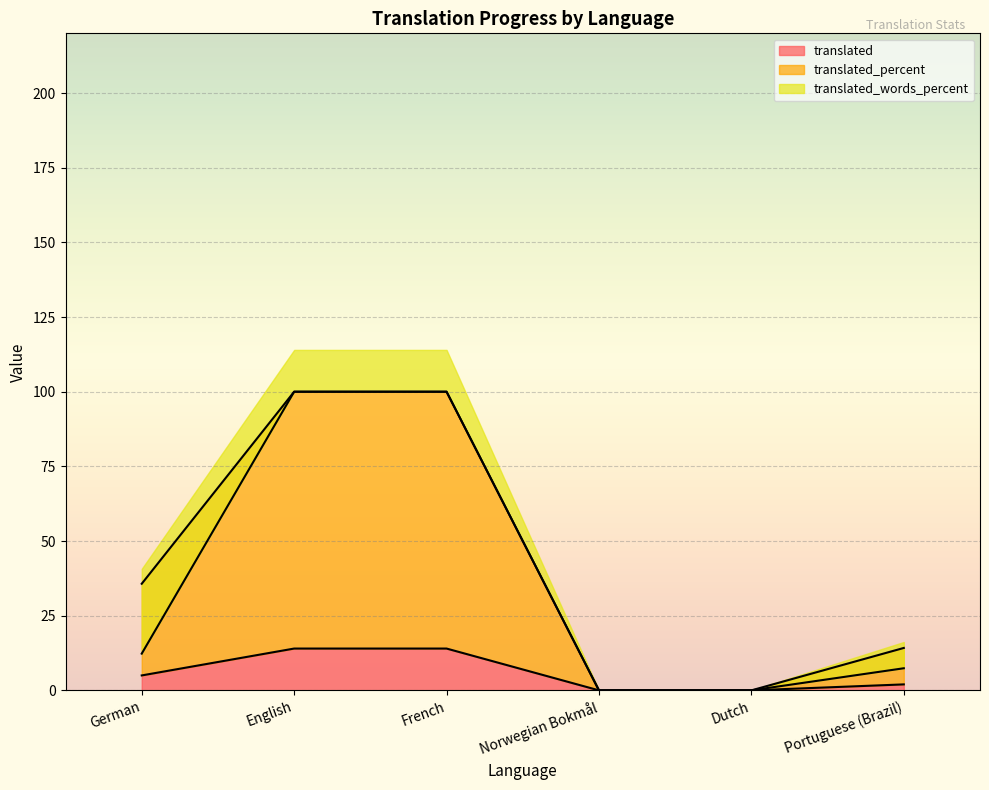

What is the difference between the translated values at French and Dutch?

14